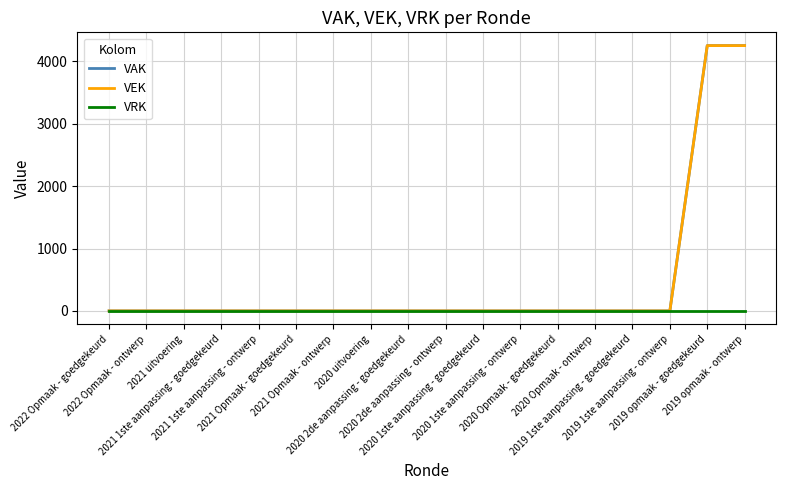

Does the chart display data point markers on the line(s)?

No